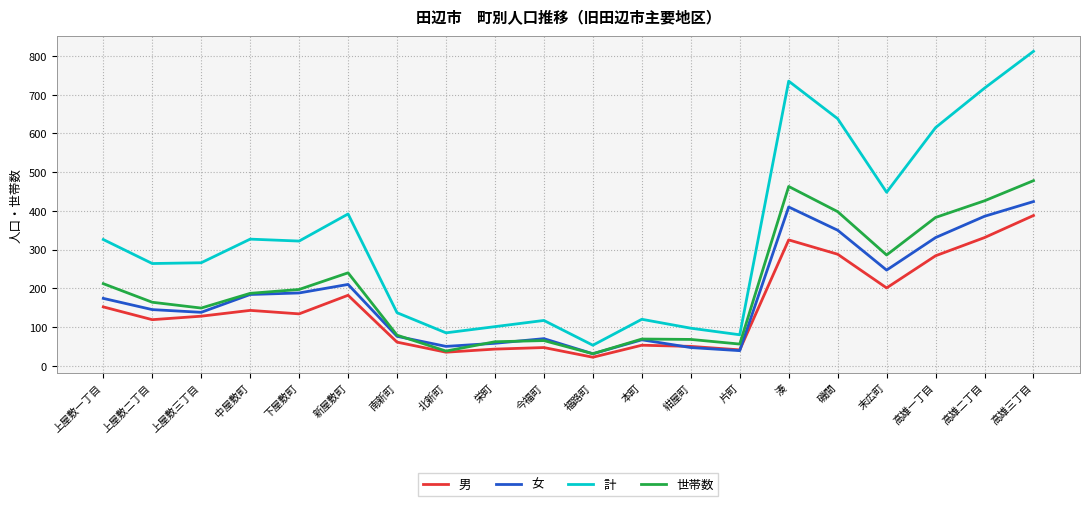

What is the smallest value displayed?

22